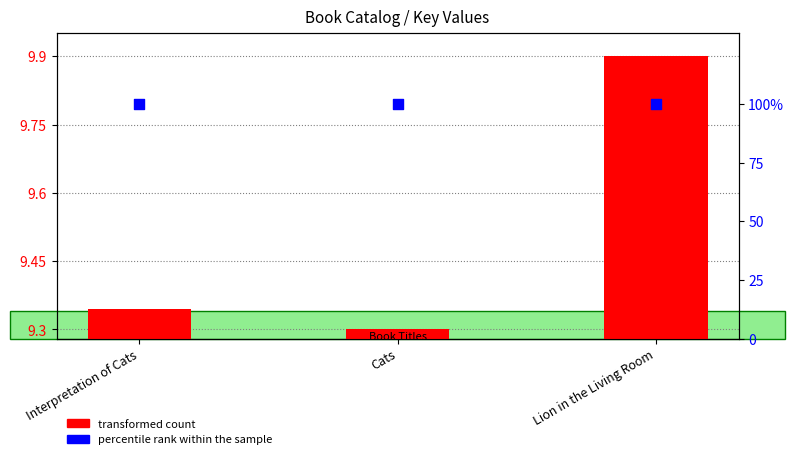

What is the total value across all series at Lion in the Living Room?

109.9